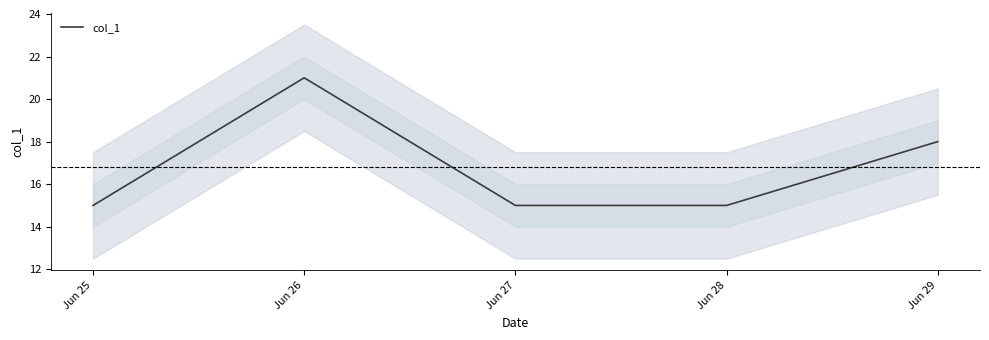

True or false: the data shows 21 at Jun 26.

True